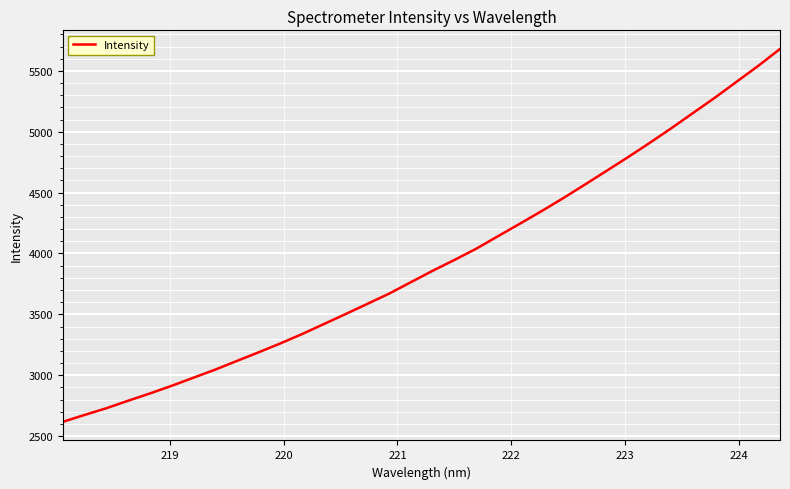

What is the difference between the maximum and minimum values?

3062.2